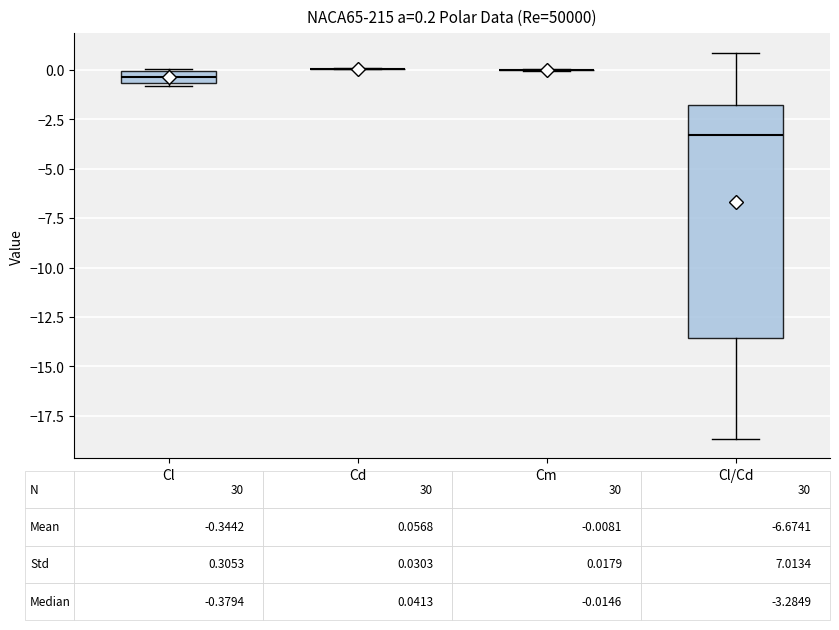

Which box is the tallest, from its lower edge to its upper edge?

Cl/Cd